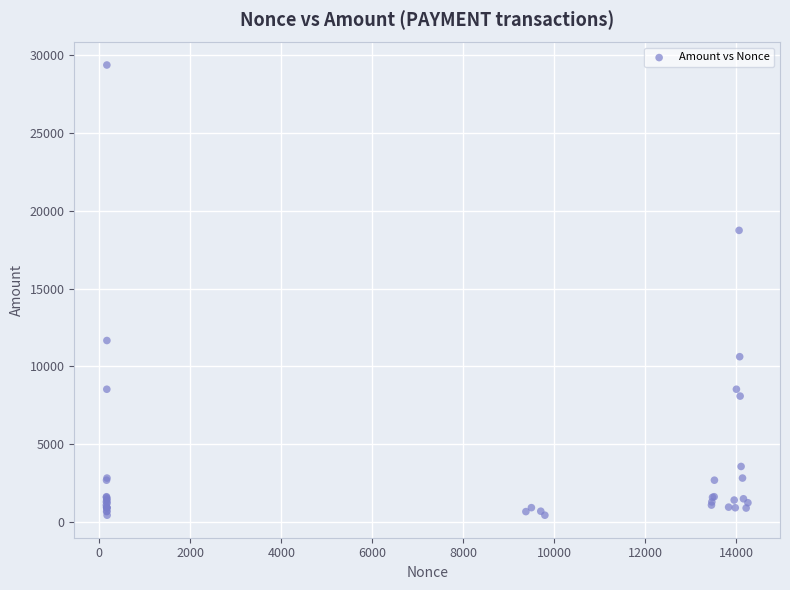

What Y value in the scatter plot is closest to 14908?

11668.7